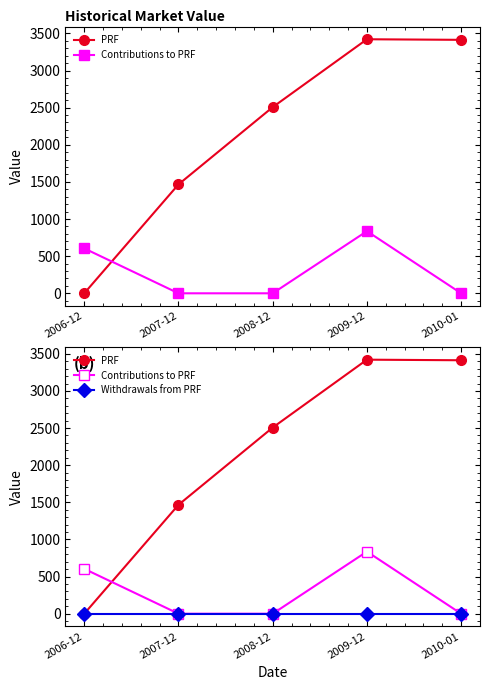

True or false: Contributions to PRF and Withdrawals from PRF intersect in this chart.

False